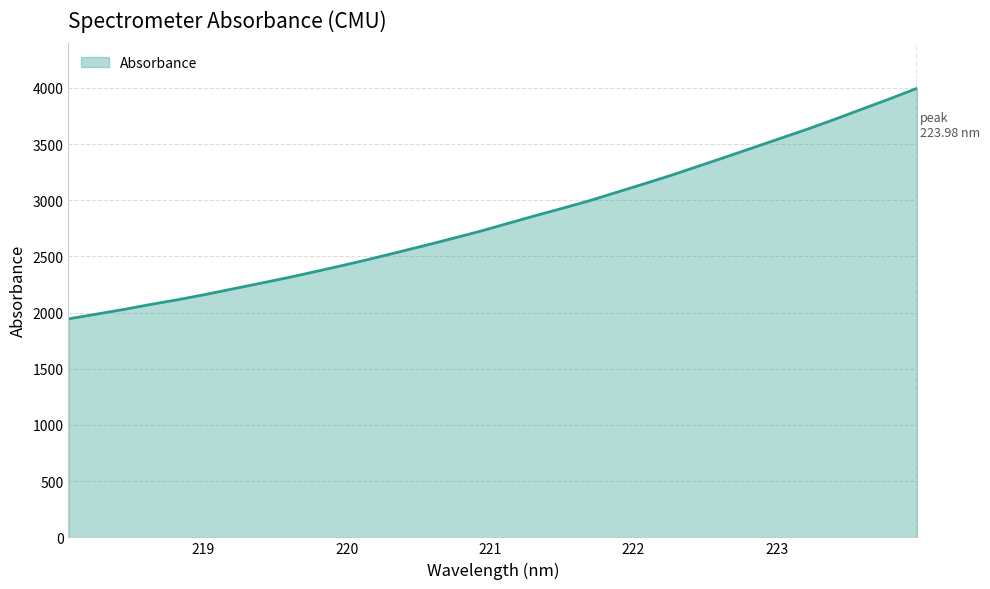

What is the greatest value displayed?

3996.4